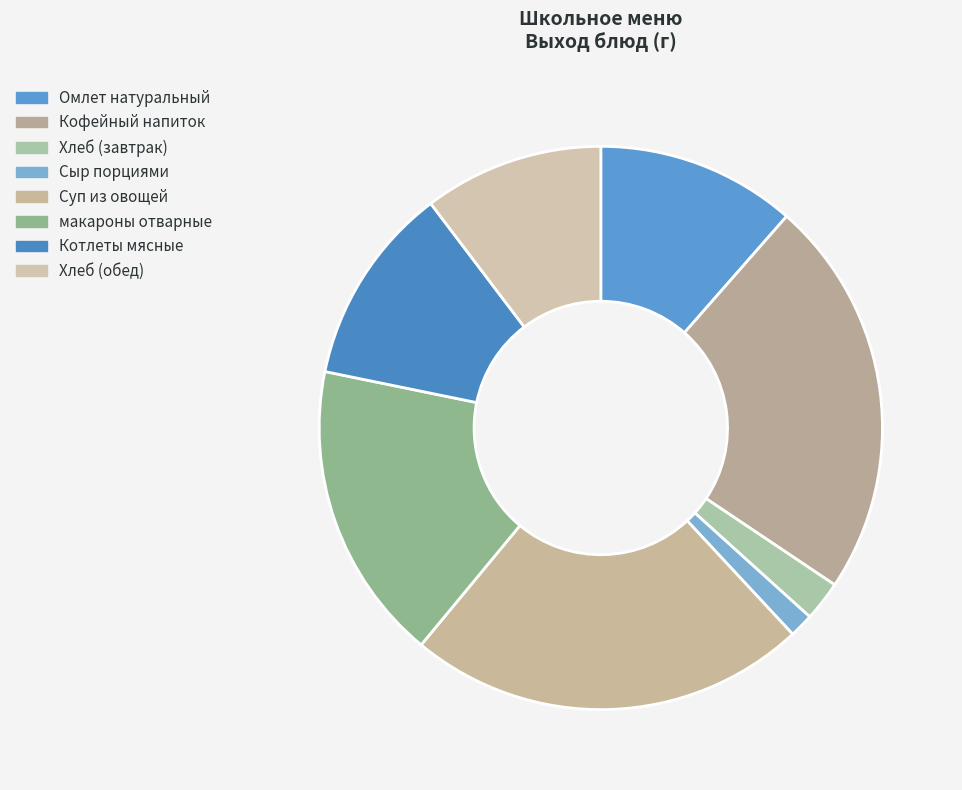

To the nearest percent, what is the difference between the Хлеб (обед) and Кофейный напиток slice percentages?

13%